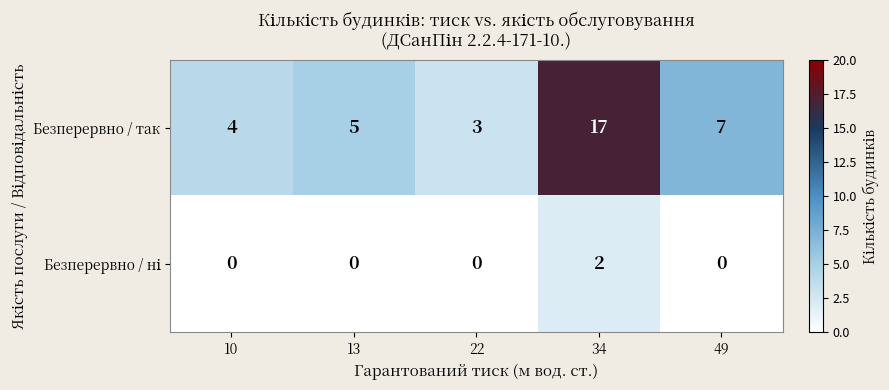

At which category is the sum across all series the highest?

34